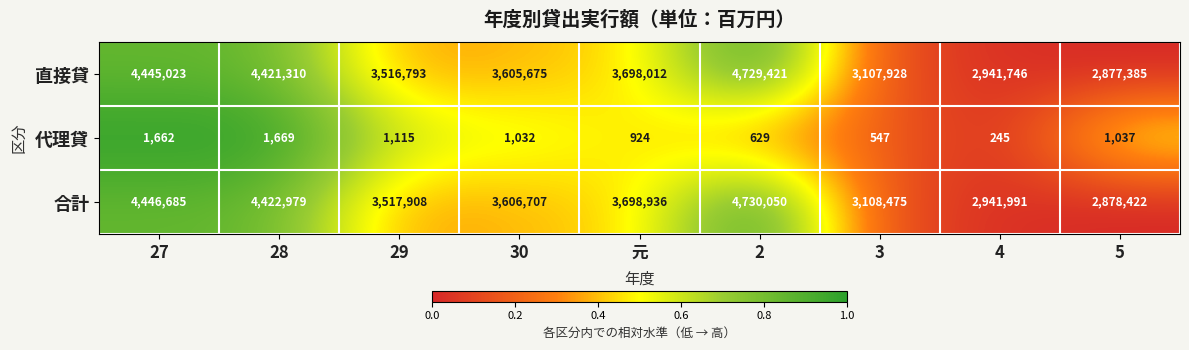

What is the greatest value displayed?

4730050